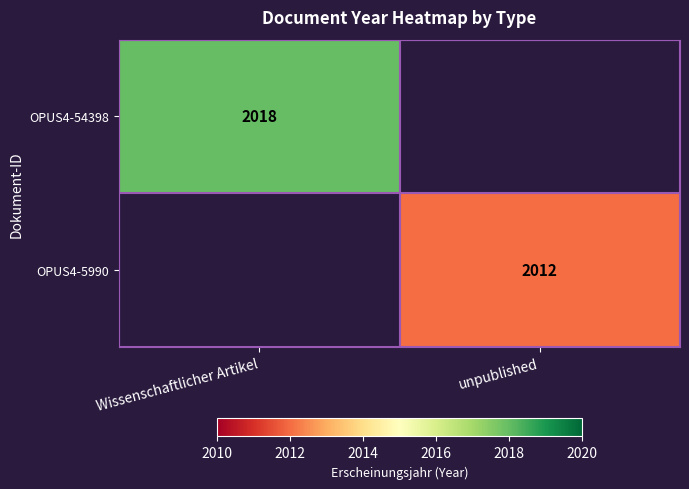

The value of OPUS4-5990 at unpublished is 2012. True or false?

True